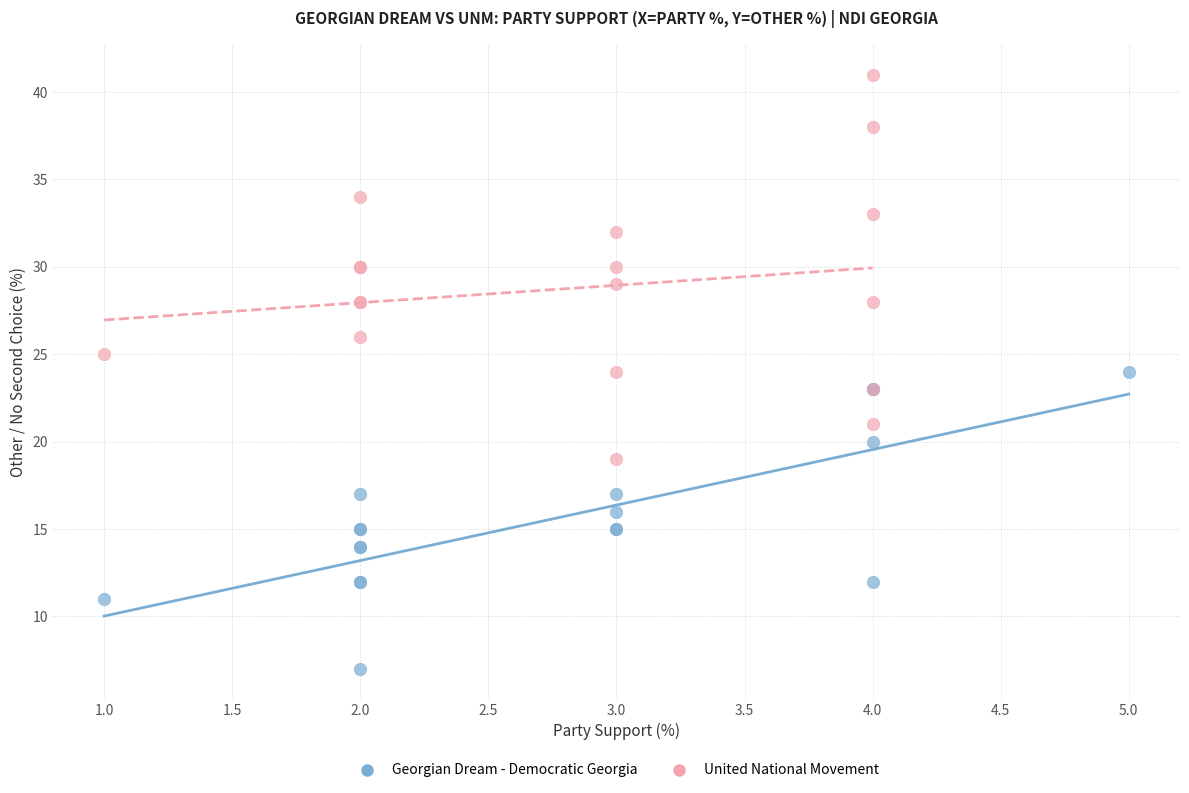

Which series reaches the maximum Y coordinate?

United National Movement